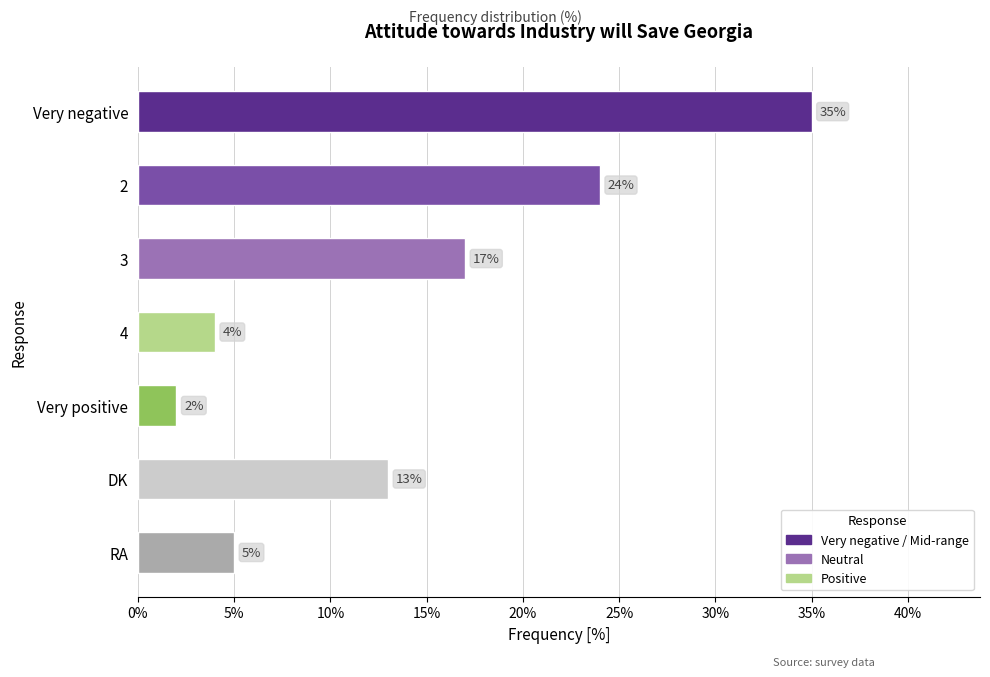

Which has a higher value, 4 or 3?

3